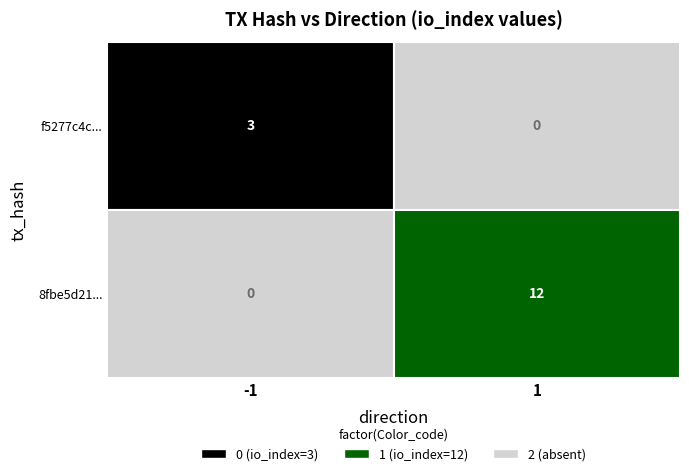

Which series has the widest spread of values?

8fbe5d21...